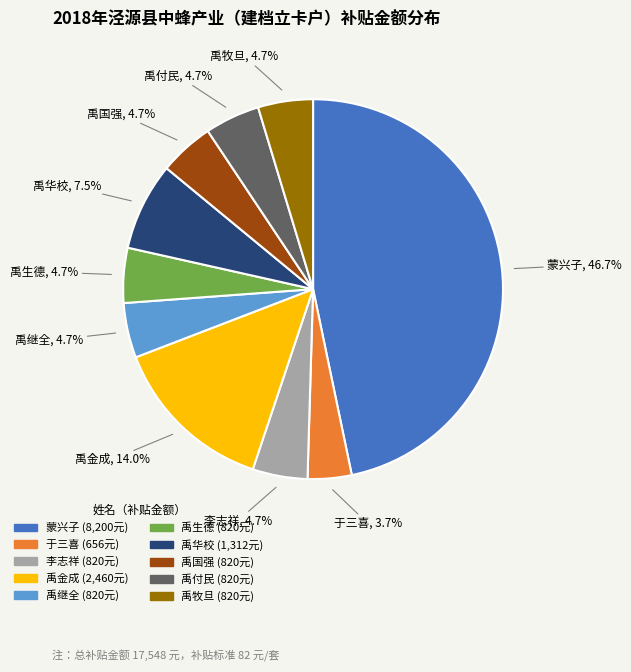

Is it true that 禹金成 is 23% of the pie?

False